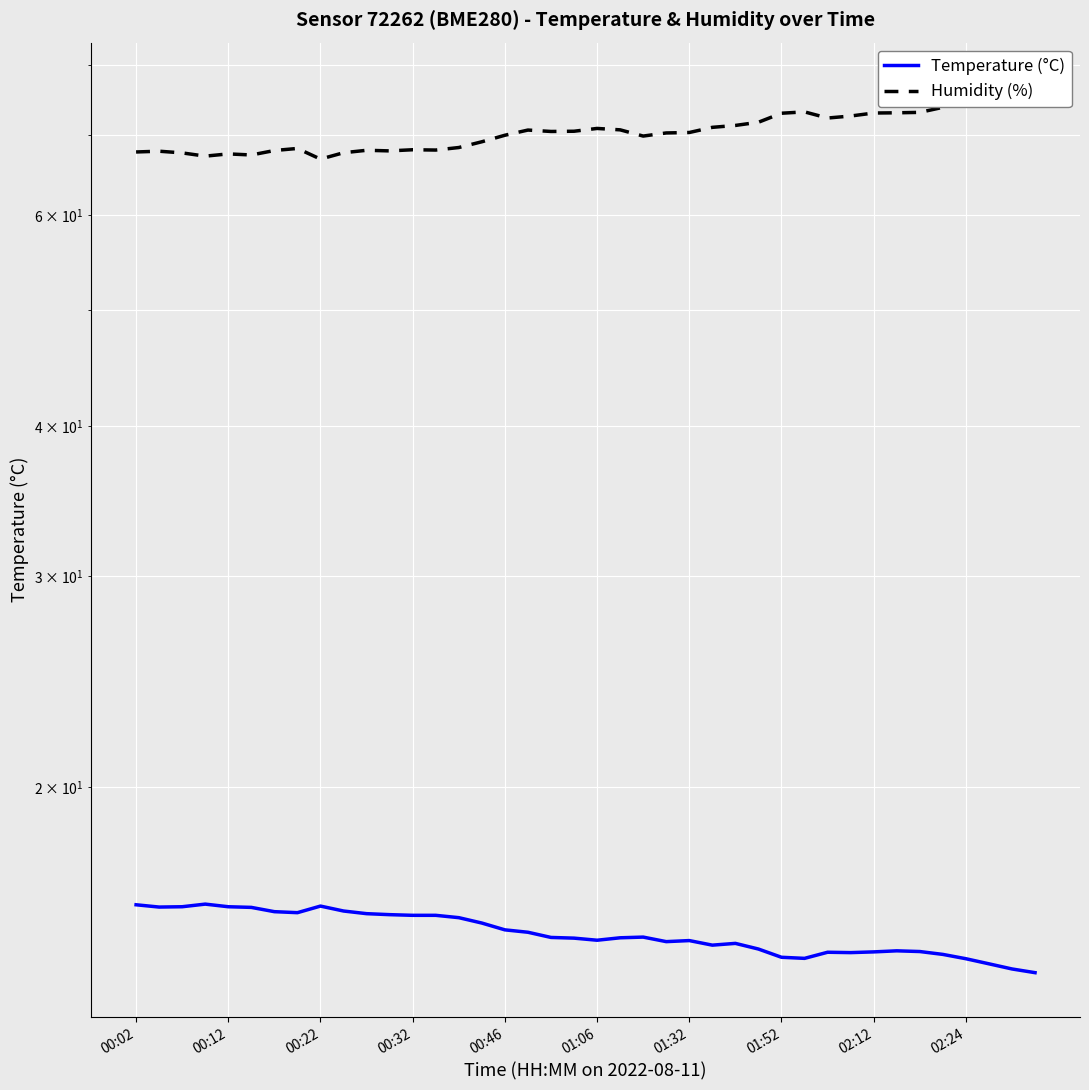

List the series in order of their peak value, highest first.

Humidity (%), Temperature (°C)